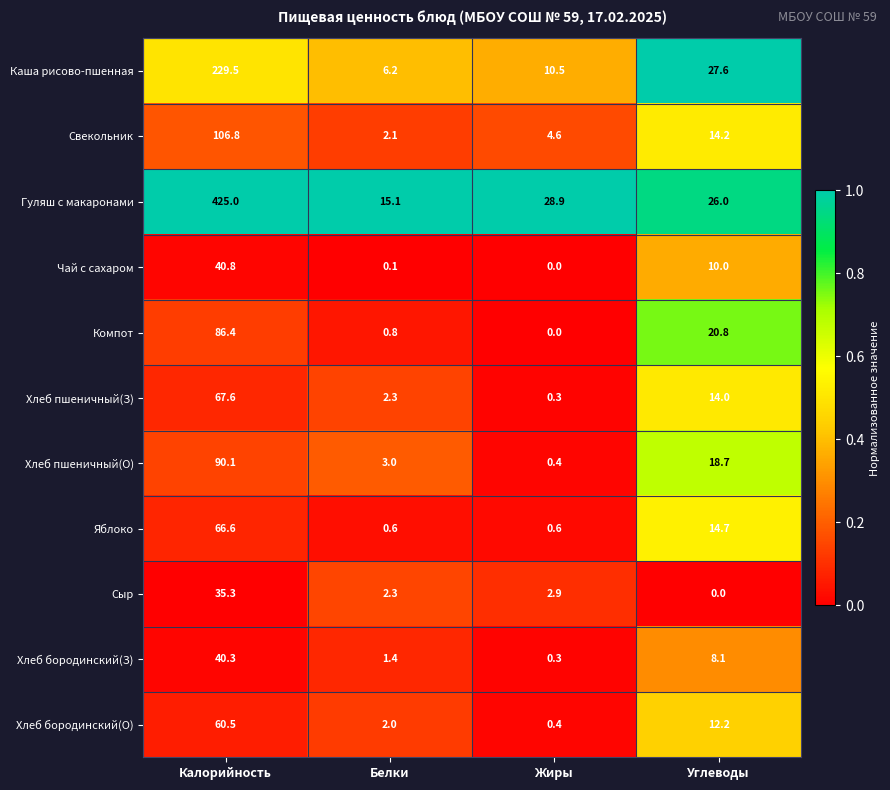

Which category has the highest value across all series?

Калорийность